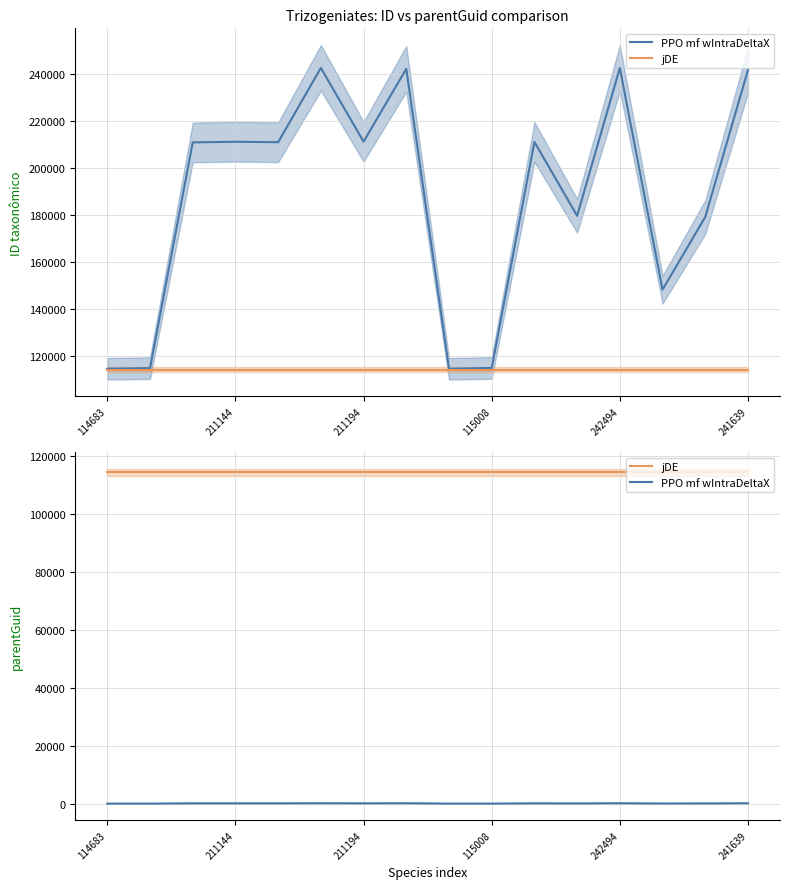

What is the value of the PPO mf wIntraDeltaX point at the 7th from the left?

211.2